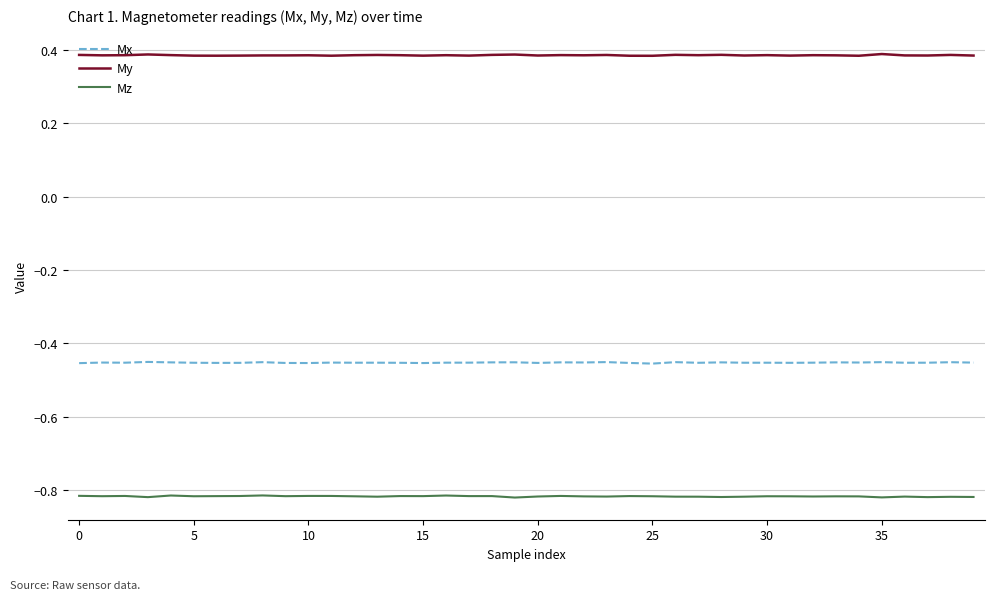

Rank the series by their maximum value, from lowest to highest.

Mz, Mx, My